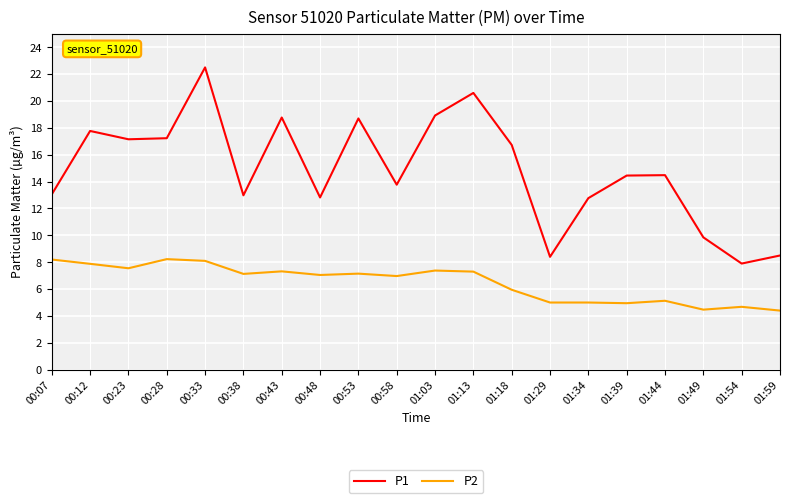

What are all the series names shown in the legend?

P1, P2